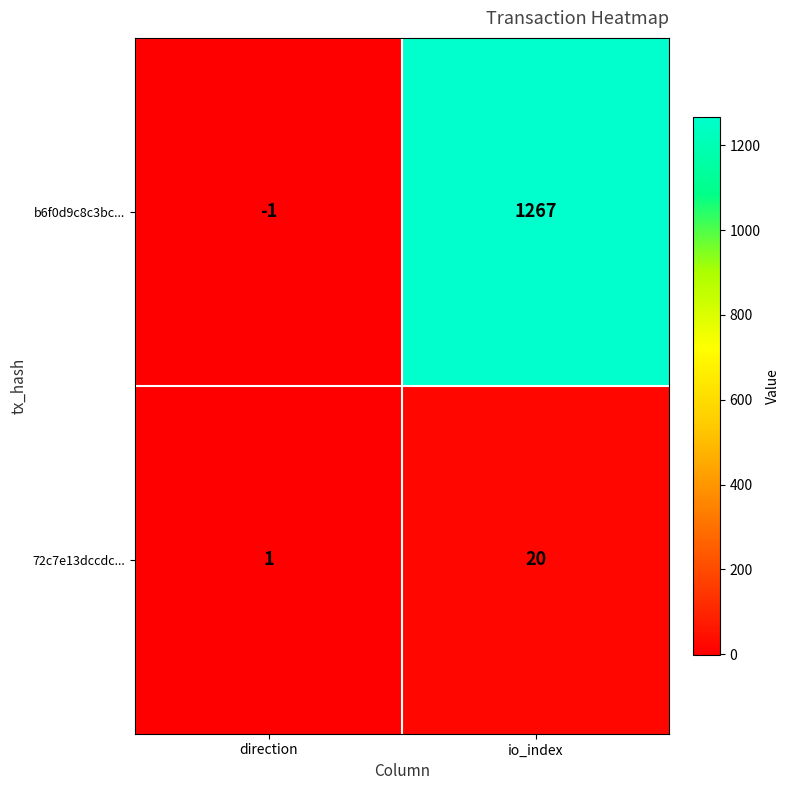

The b6f0d9c8c3bc... series shows 2021 at io_index. True or false?

False